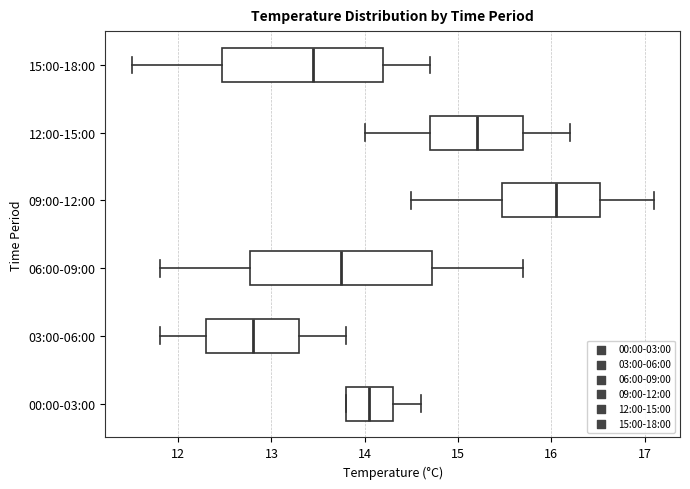

Reading bottom to top, read every box against the x-axis: the position of its median line, the range the box covers, and the ends of its whiskers. The values are not printed on the chart, so give them approximately, as read against the axis.

00:00-03:00: median 14.1, box 13.8 to 14.3, whiskers 13.8 to 14.6
03:00-06:00: median 12.8, box 12.3 to 13.3, whiskers 11.8 to 13.8
06:00-09:00: median 13.8, box 12.8 to 14.7, whiskers 11.8 to 15.7
09:00-12:00: median 16.1, box 15.5 to 16.5, whiskers 14.5 to 17.1
12:00-15:00: median 15.2, box 14.7 to 15.7, whiskers 14.0 to 16.2
15:00-18:00: median 13.5, box 12.5 to 14.2, whiskers 11.5 to 14.7